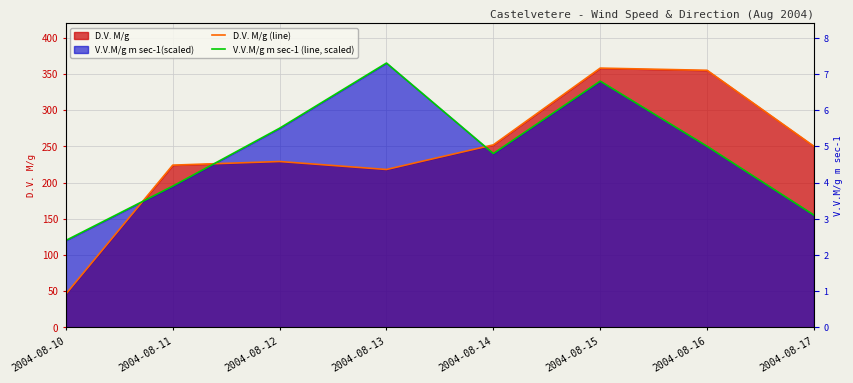

After their last crossing, which series has the higher values: V.V.M/g m sec-1 (line, scaled) or D.V. M/g (line)?

D.V. M/g (line)